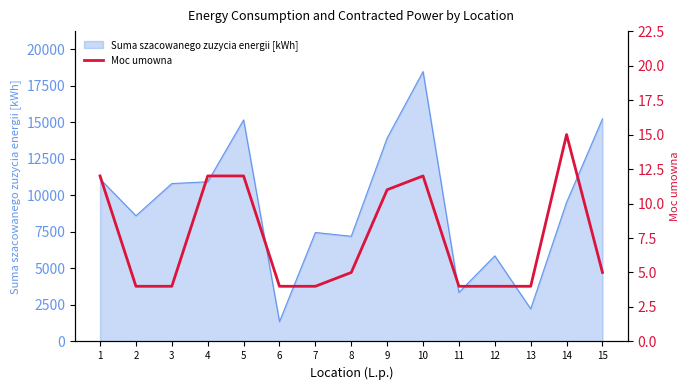

What is the sum of all values?

112